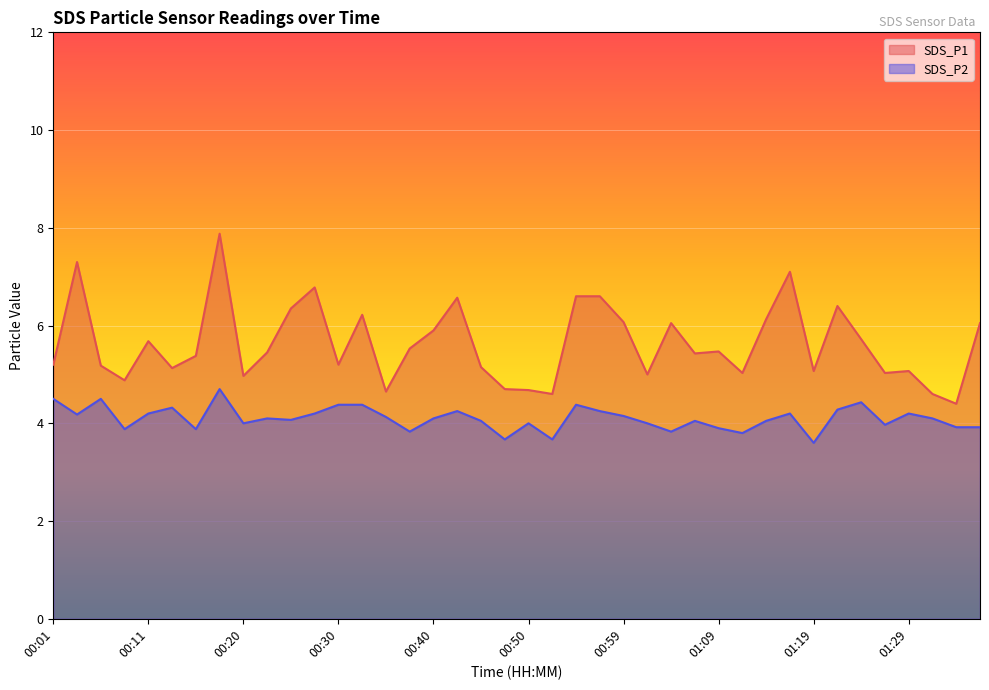

Reading left to right, what are all the values shown in this chart?

SDS_P1: 00:01=5.2	00:03=7.3	00:06=5.2	00:08=4.9	00:11=5.7	00:13=5.1	00:15=5.4	00:18=7.9	00:20=5.0	00:23=5.5	00:25=6.3	00:28=6.8	00:30=5.2	00:33=6.2	00:35=4.7	00:37=5.5	00:40=5.9	00:42=6.6	00:45=5.2	00:47=4.7	00:50=4.7	00:52=4.6	00:55=6.6	00:57=6.6	00:59=6.1	01:02=5.0	01:04=6.0	01:07=5.4	01:09=5.5	01:12=5.0	01:14=6.1	01:17=7.1	01:19=5.1	01:22=6.4	01:24=5.7	01:26=5.0	01:29=5.1	01:31=4.6	01:34=4.4	01:36=6.0
SDS_P2: 00:01=4.5	00:03=4.2	00:06=4.5	00:08=3.9	00:11=4.2	00:13=4.3	00:15=3.9	00:18=4.7	00:20=4.0	00:23=4.1	00:25=4.1	00:28=4.2	00:30=4.4	00:33=4.4	00:35=4.1	00:37=3.8	00:40=4.1	00:42=4.2	00:45=4.0	00:47=3.7	00:50=4.0	00:52=3.7	00:55=4.4	00:57=4.2	00:59=4.2	01:02=4.0	01:04=3.8	01:07=4.0	01:09=3.9	01:12=3.8	01:14=4.0	01:17=4.2	01:19=3.6	01:22=4.3	01:24=4.4	01:26=4.0	01:29=4.2	01:31=4.1	01:34=3.9	01:36=3.9